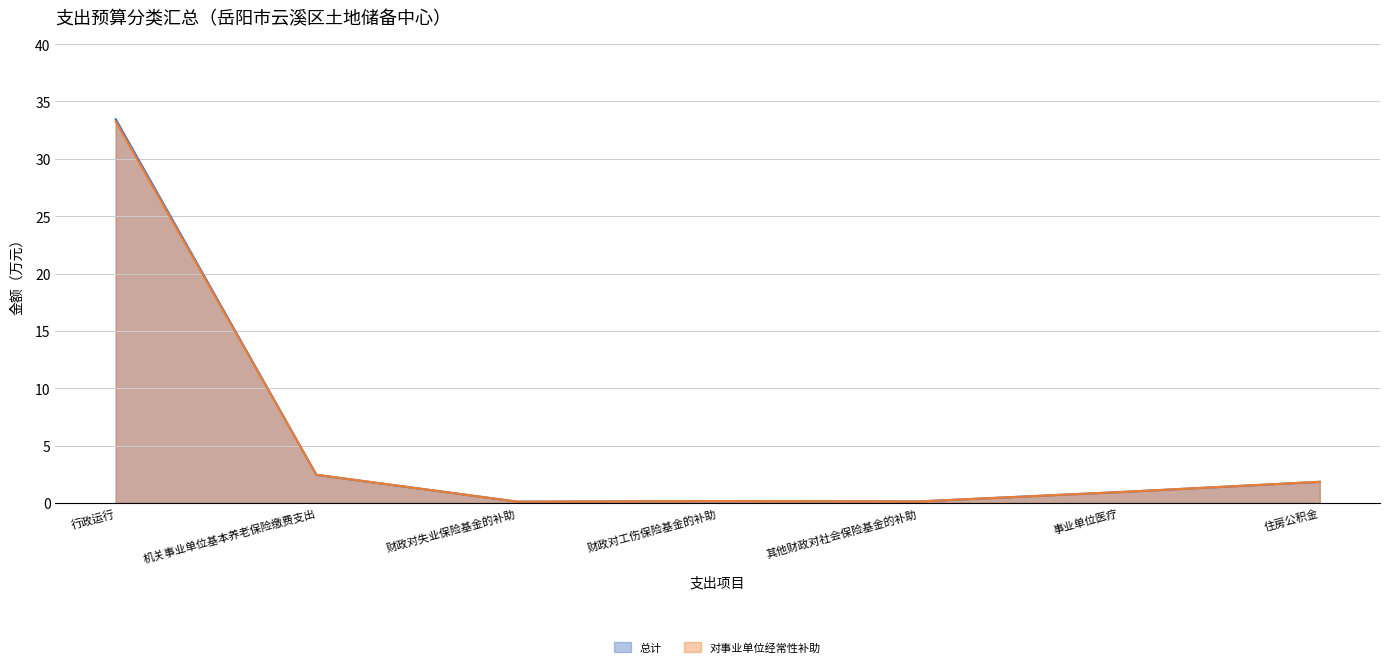

Where is 对事业单位经常性补助 nearest to the value 16?

机关事业单位基本养老保险缴费支出